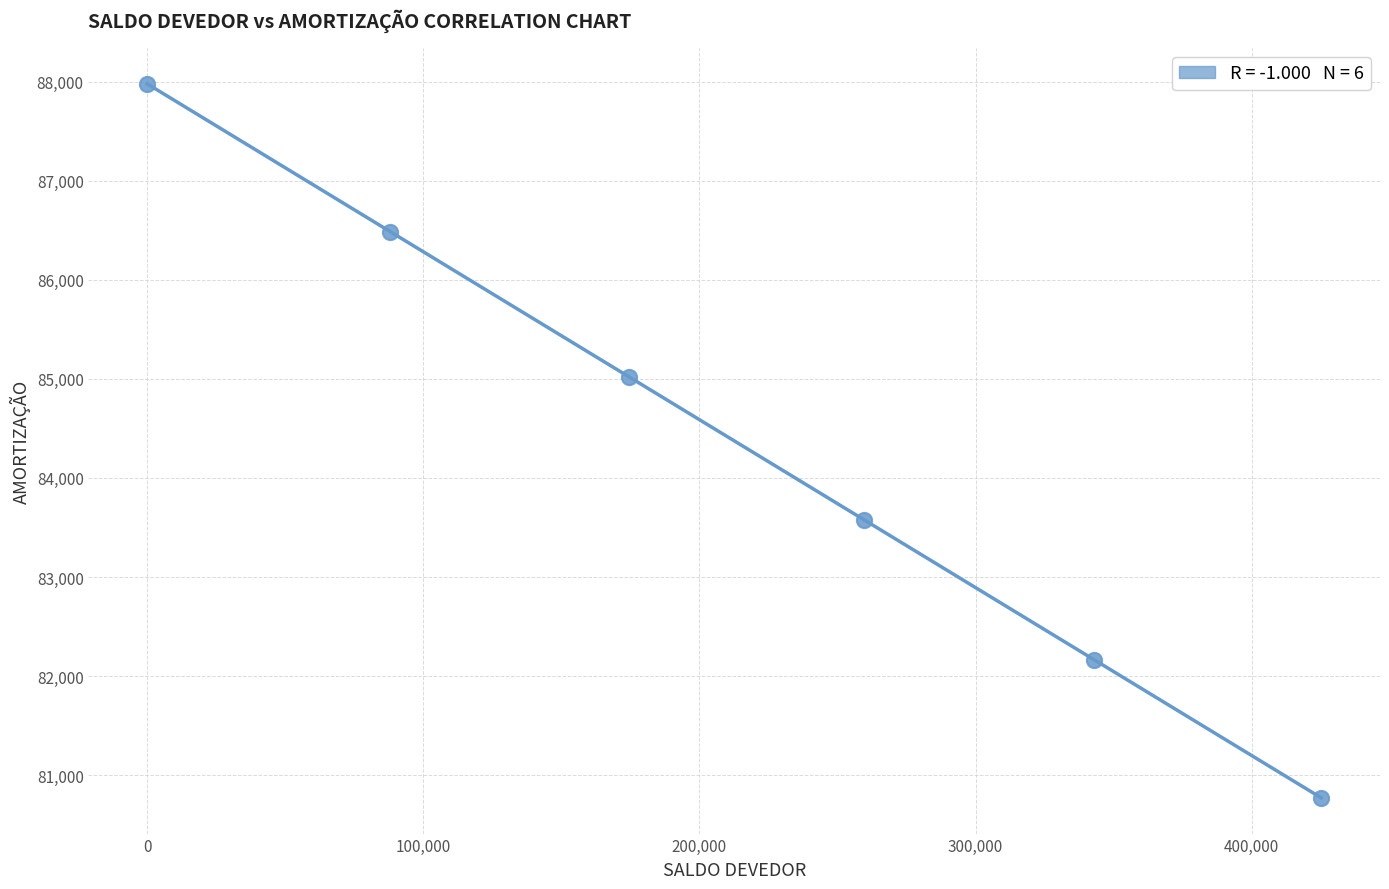

What Y value in the scatter plot is closest to 84374?

85020.9